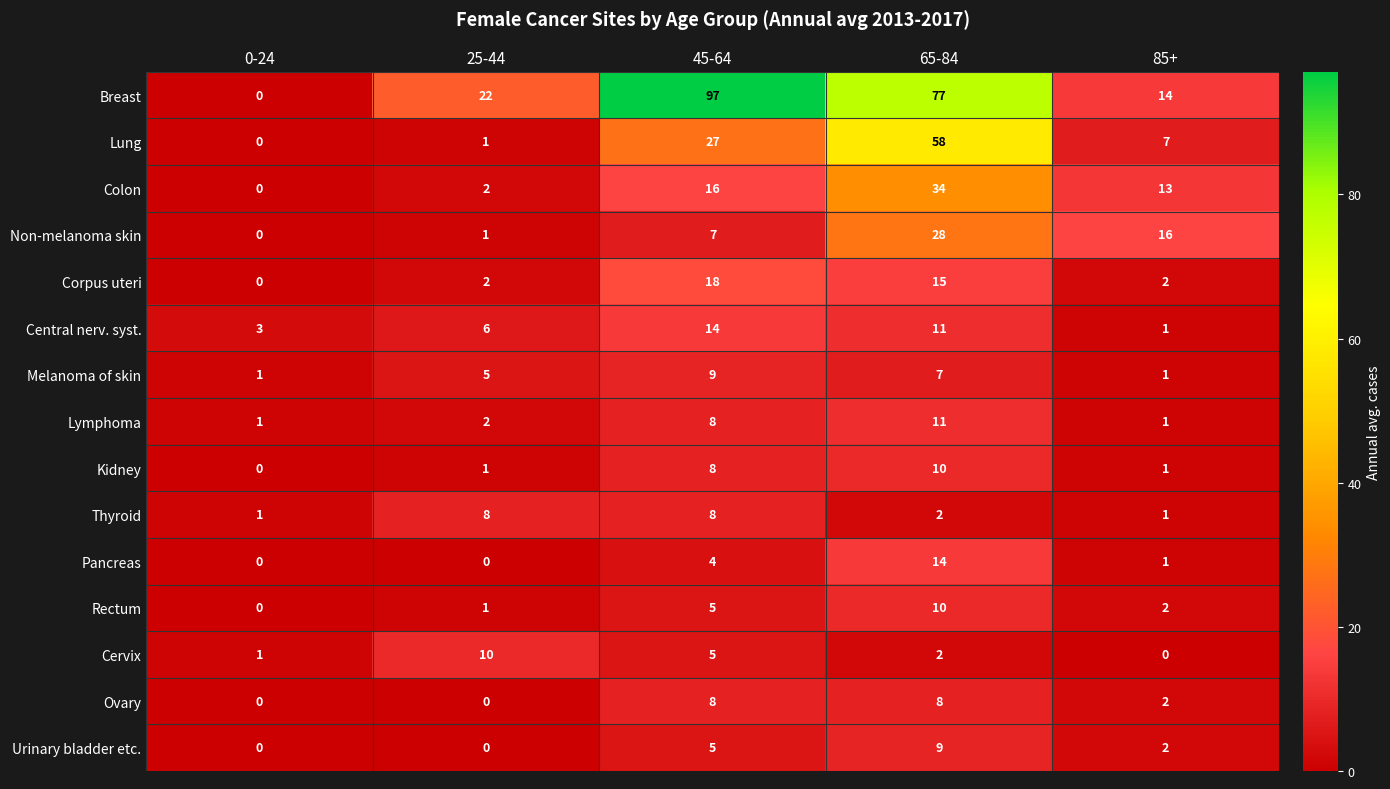

What is the greatest value displayed?

97